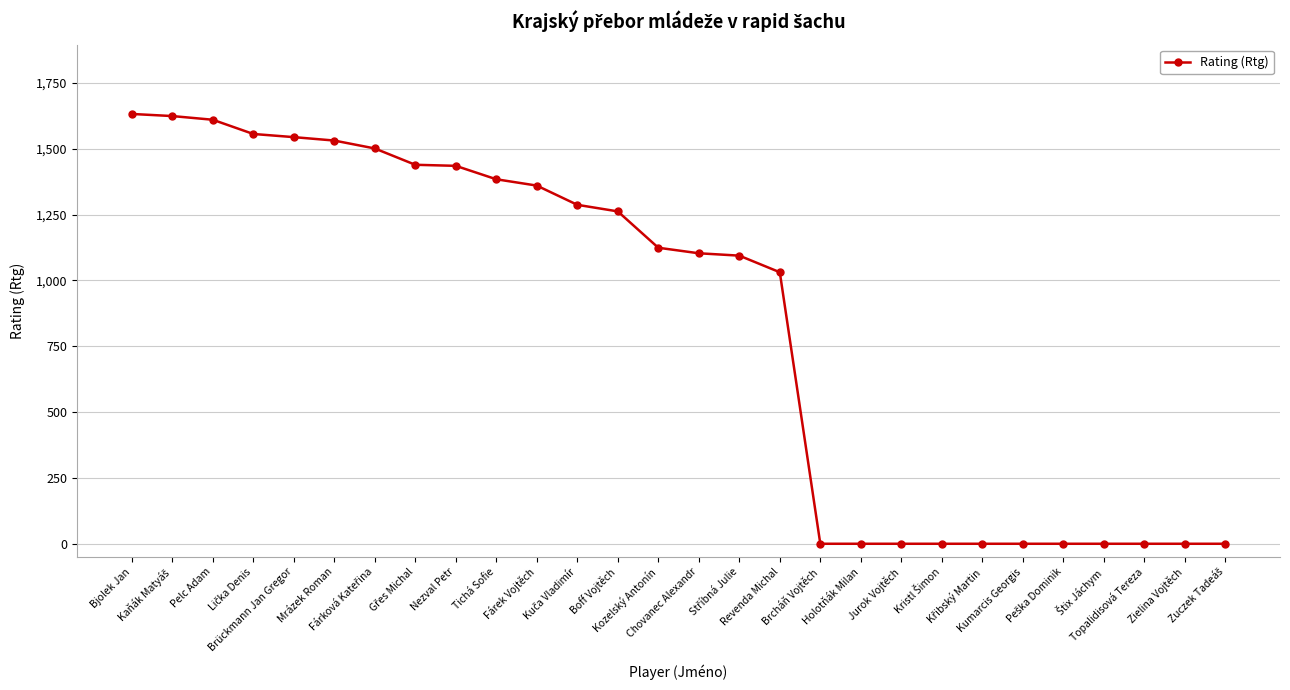

What is the difference between the maximum and minimum values?

1632